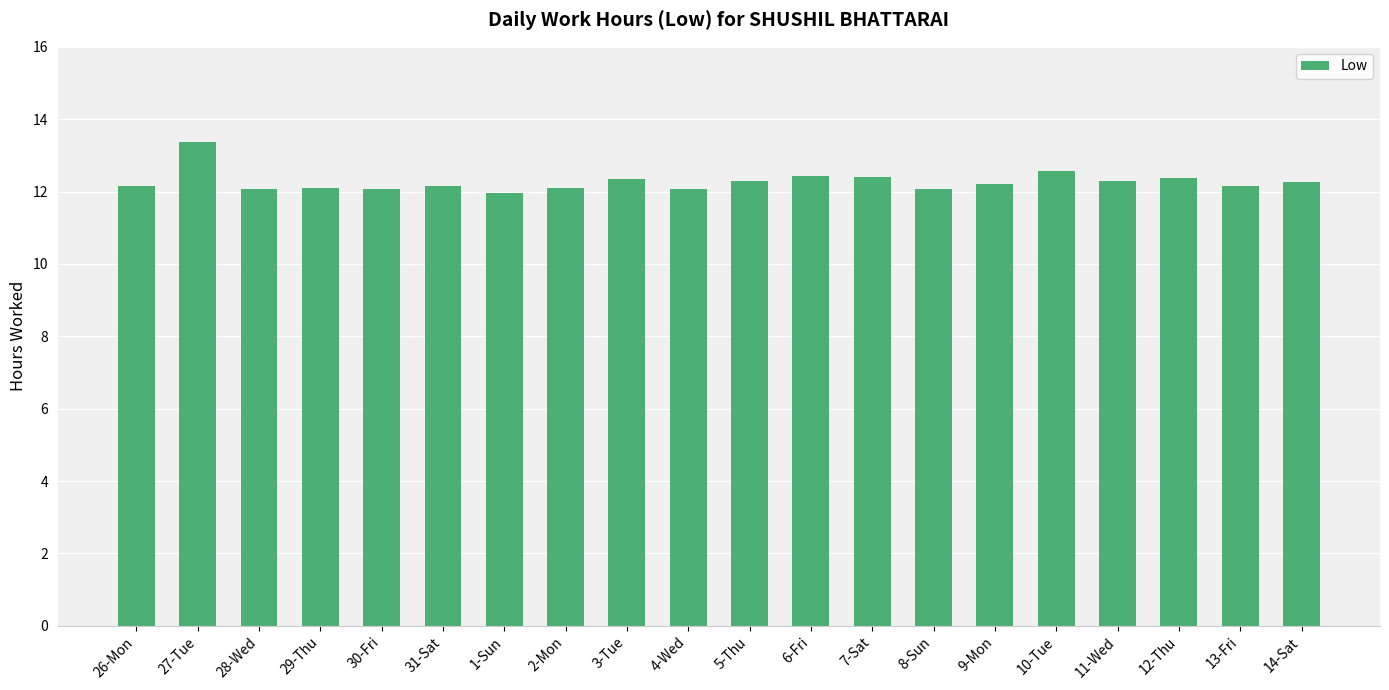

Does the chart contain stacked bars?

No